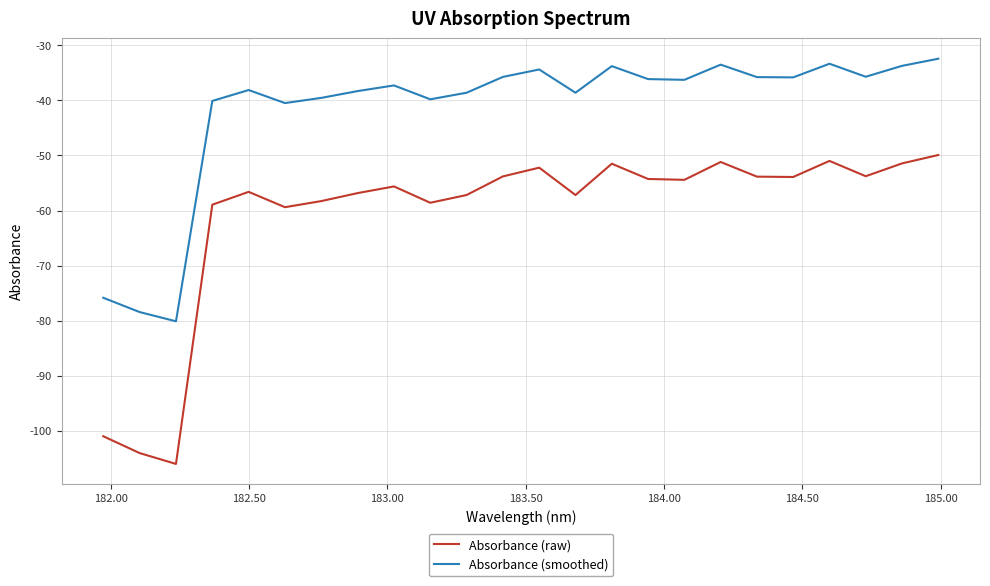

List the series in order of their peak value, lowest first.

Absorbance (raw), Absorbance (smoothed)